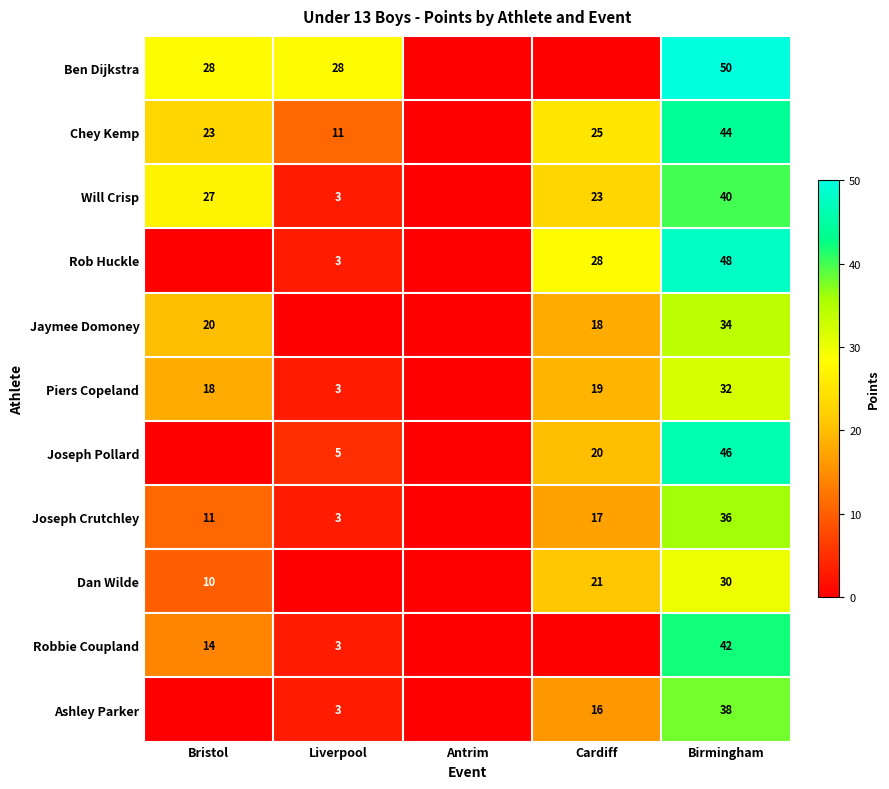

How many distinct data groups are displayed?

11